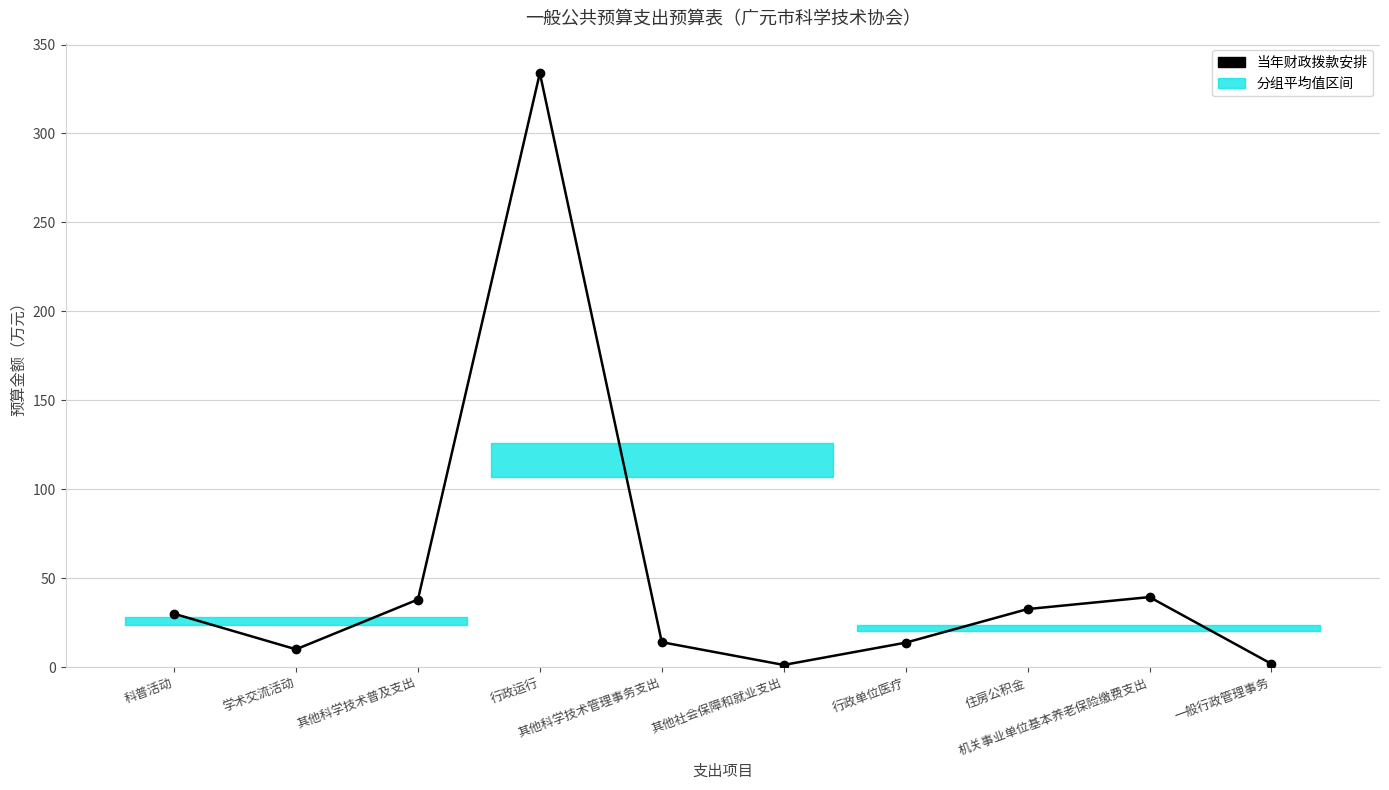

What is the value of the 2nd point from the left?

10.0